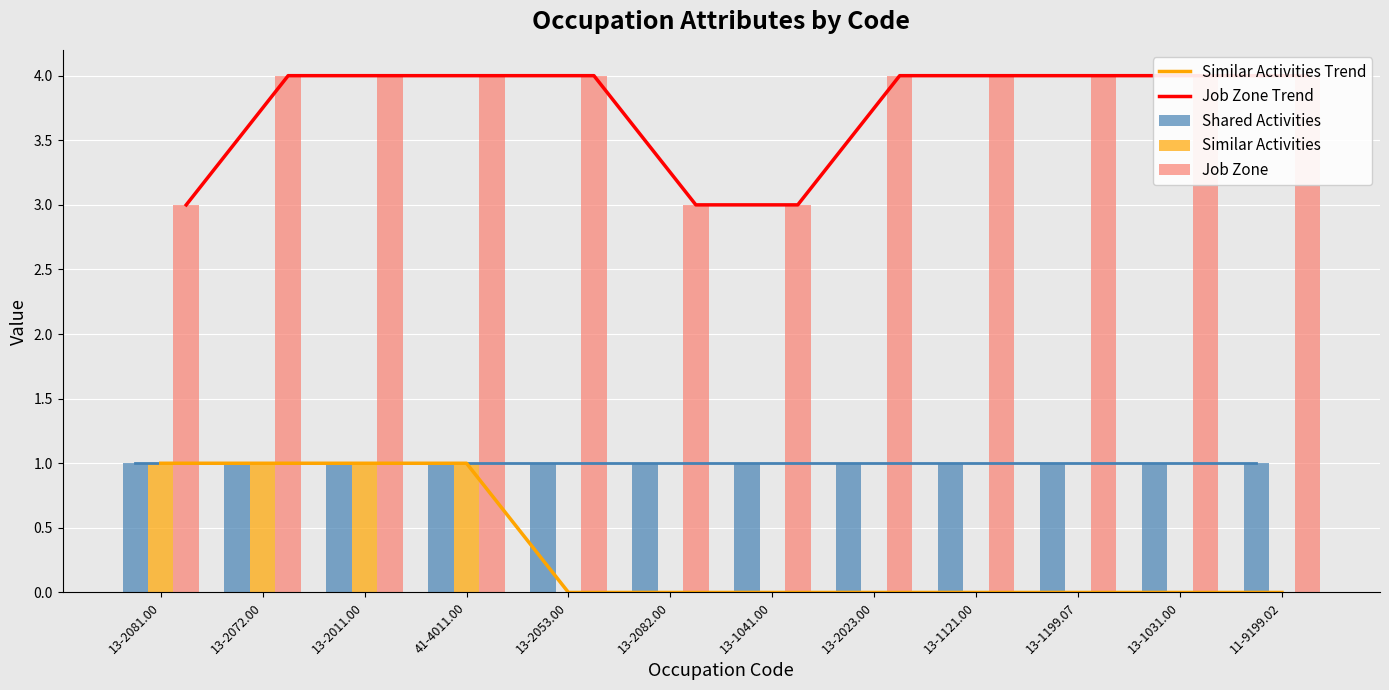

Which category has the highest value across all series?

13-2072.00